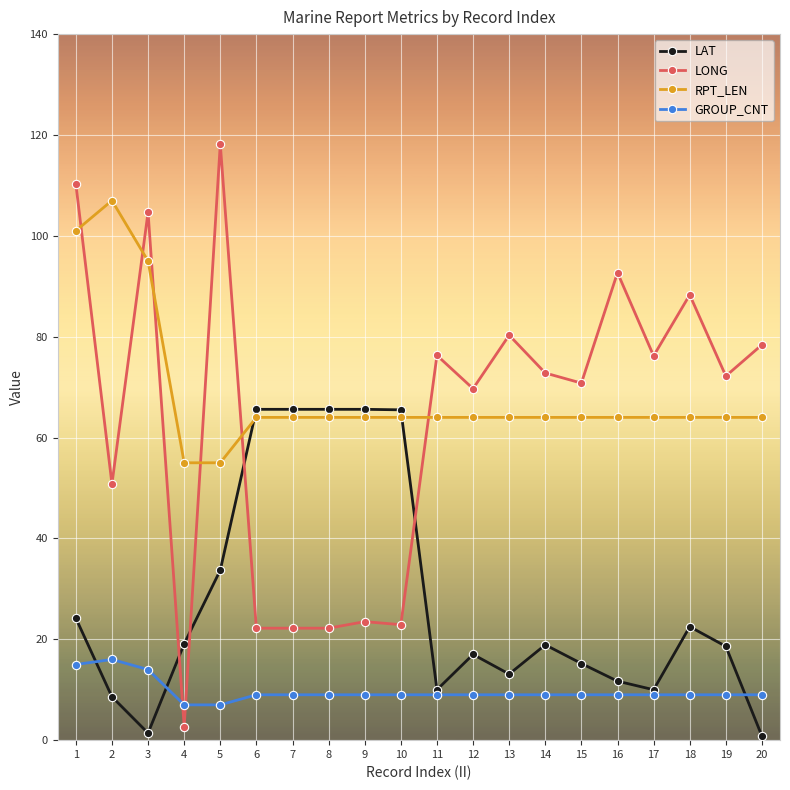

Where is the first local maximum for LONG?

3